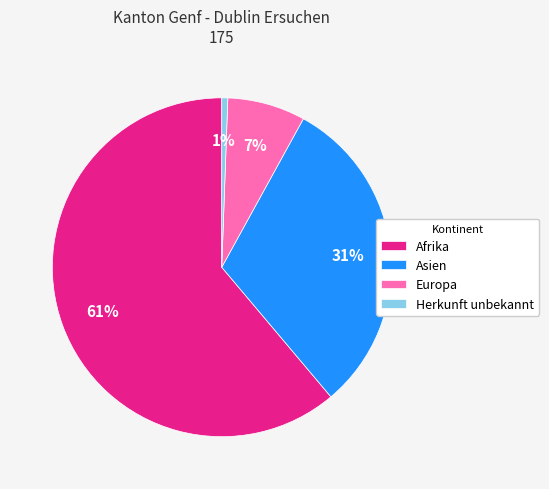

Combined, do Asien and Europa account for over 50%?

No